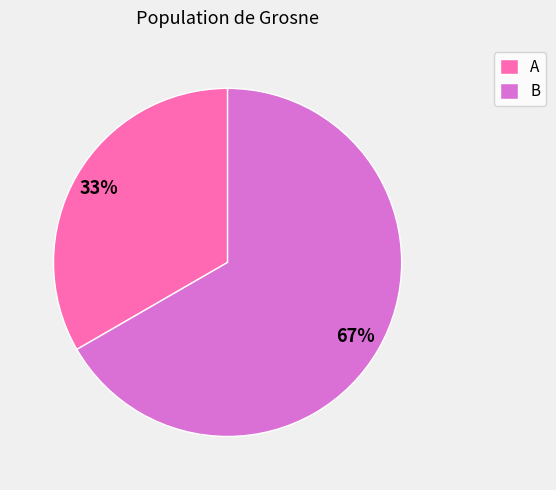

Which has a higher value, A or B?

B